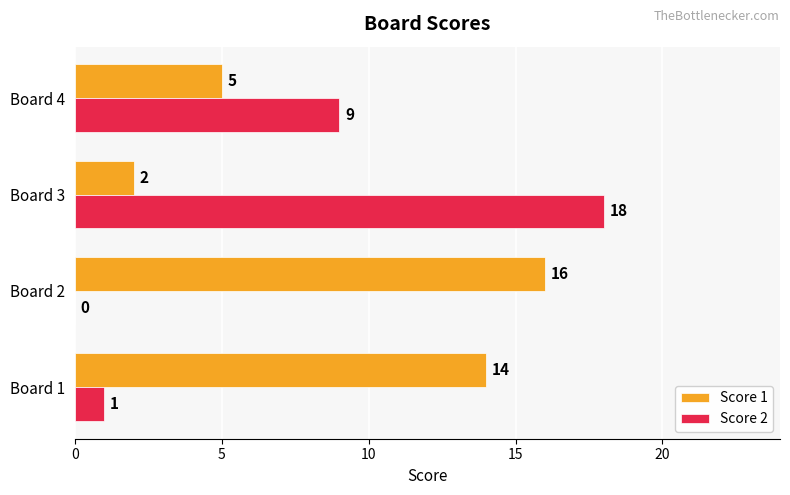

What is the sum of all Score 1 values?

37